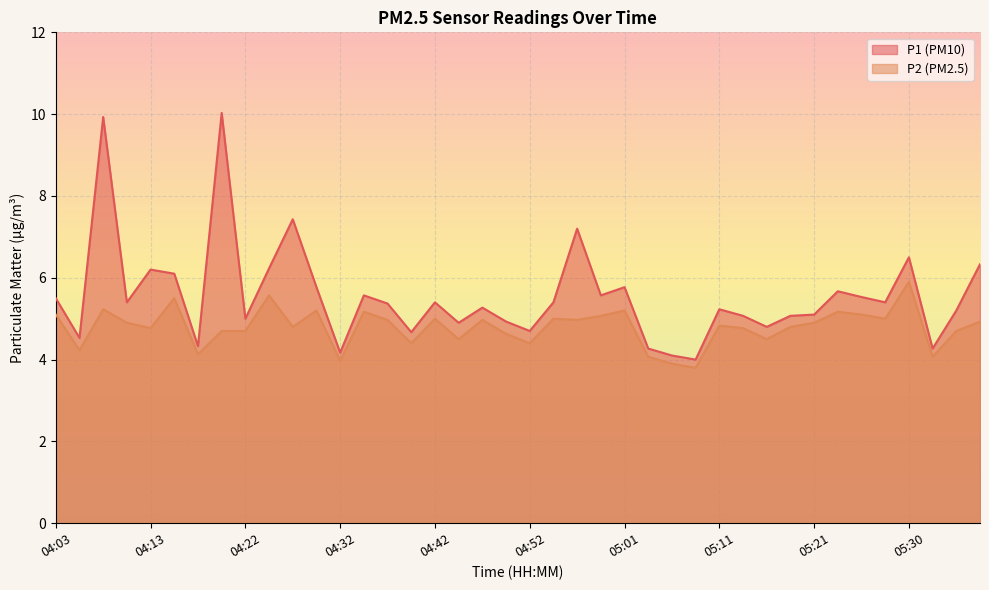

True or false: P1 and P2 intersect in this chart.

False